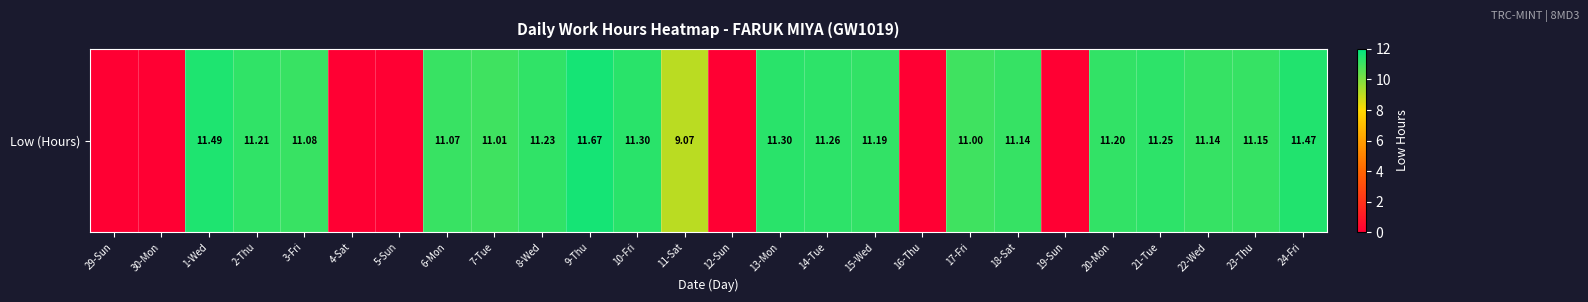

Reading left to right, list all the values displayed in this chart.

29-Sun=0.0	30-Mon=0.0	1-Wed=11.5	2-Thu=11.2	3-Fri=11.1	4-Sat=0.0	5-Sun=0.0	6-Mon=11.1	7-Tue=11.0	8-Wed=11.2	9-Thu=11.7	10-Fri=11.3	11-Sat=9.1	12-Sun=0.0	13-Mon=11.3	14-Tue=11.3	15-Wed=11.2	16-Thu=0.0	17-Fri=11.0	18-Sat=11.1	19-Sun=0.0	20-Mon=11.2	21-Tue=11.2	22-Wed=11.1	23-Thu=11.2	24-Fri=11.5